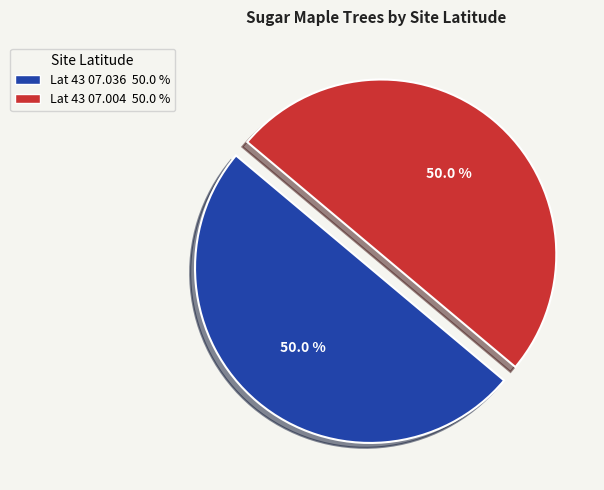

How many slices are in this pie chart?

2